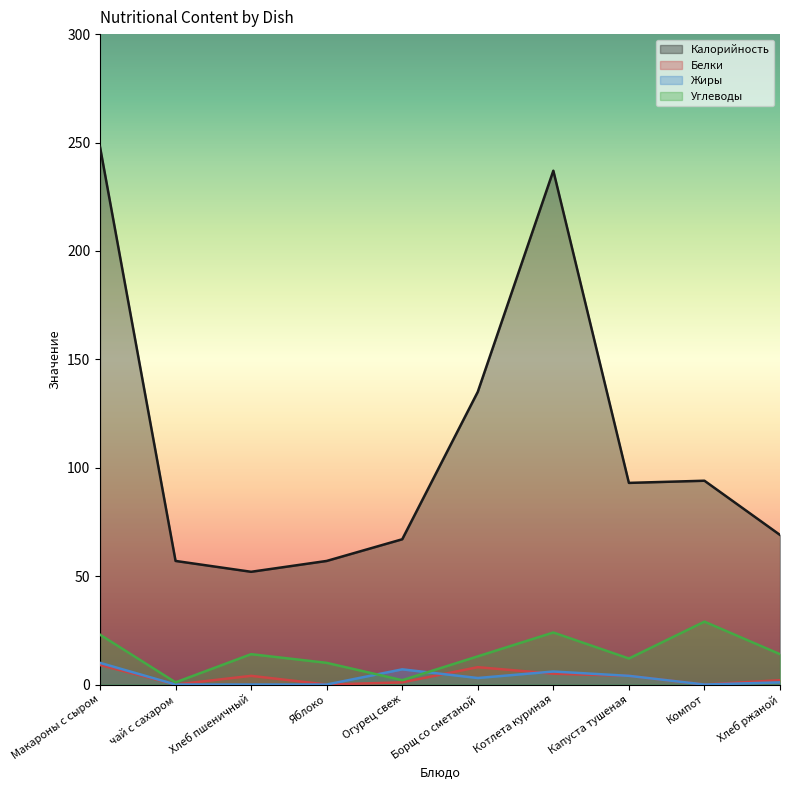

True or false: Калорийность has a value of 57 at Яблоко.

True